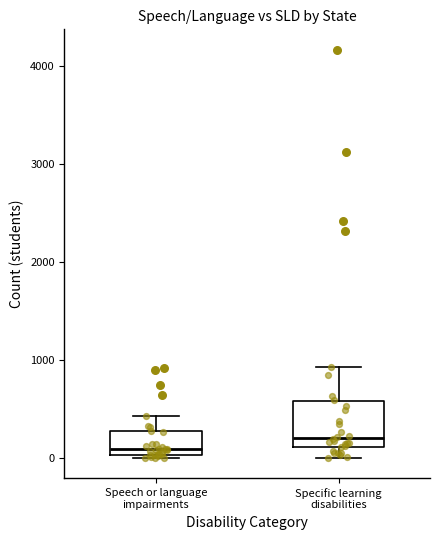

Which box's median line is the lowest?

Speech or language impairments